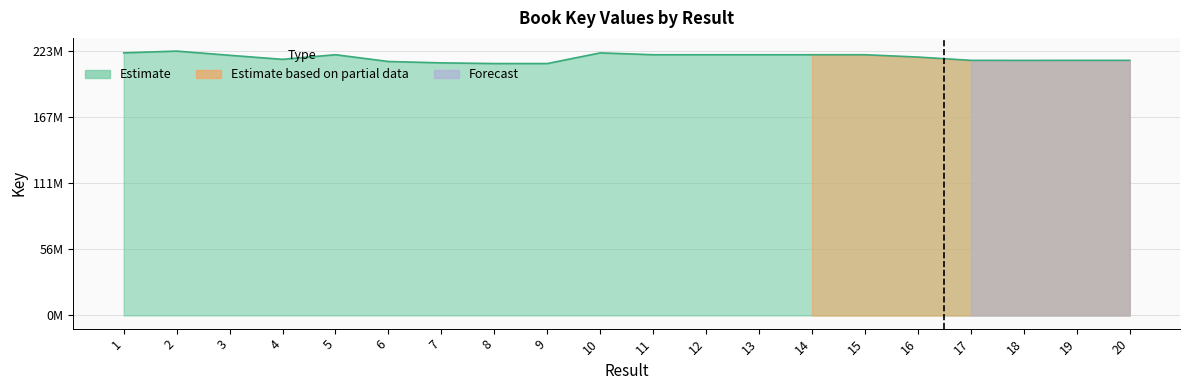

What is the difference between the maximum and minimum values?

10.5